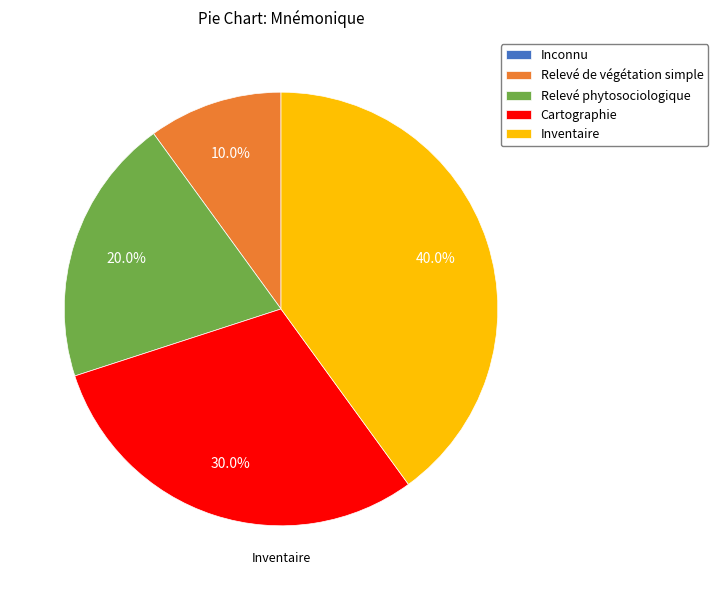

Which slice is the largest?

Inventaire